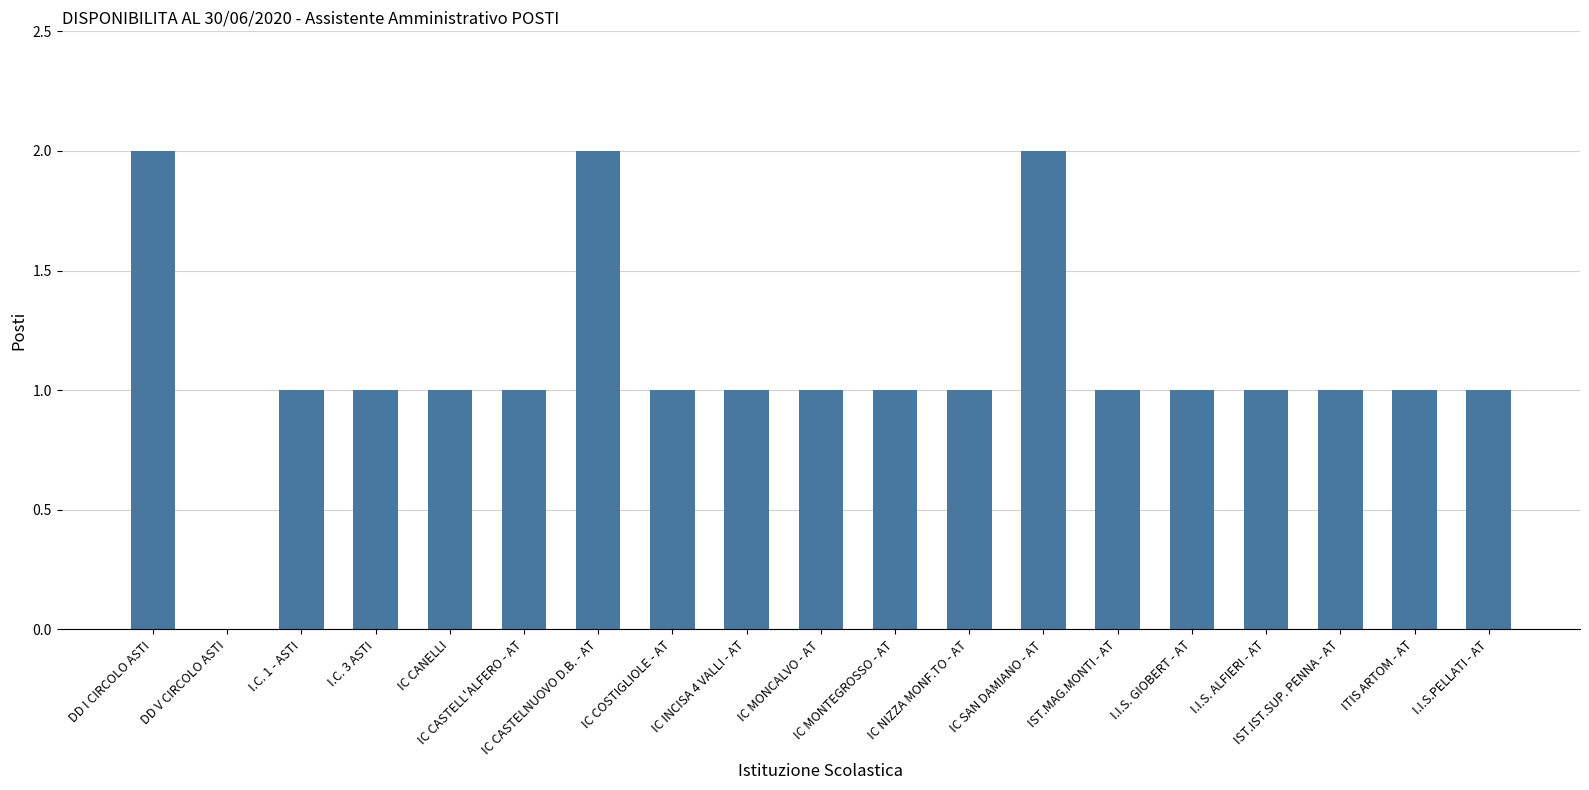

How many values are between 1 and 2?

18